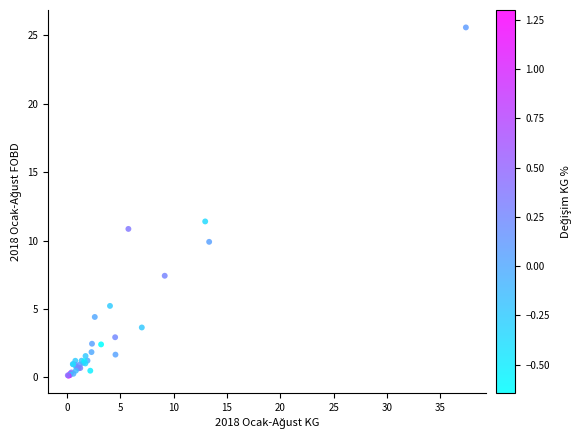

What Y value in the scatter plot is closest to 12?

11.4